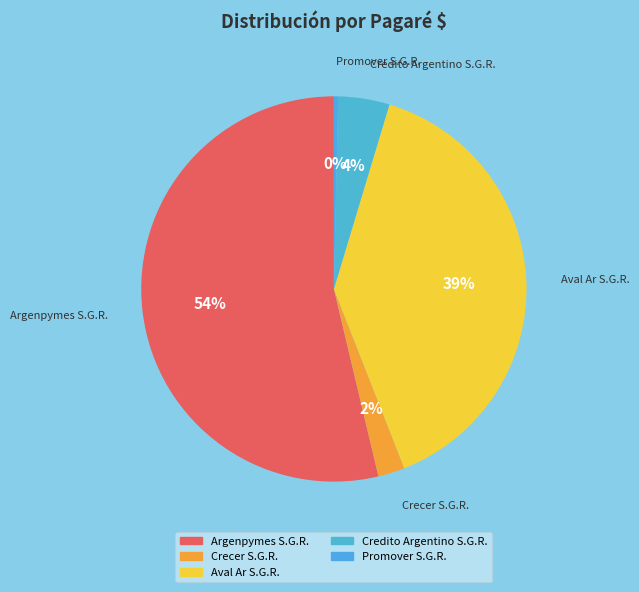

What is the majority slice?

Argenpymes S.G.R.